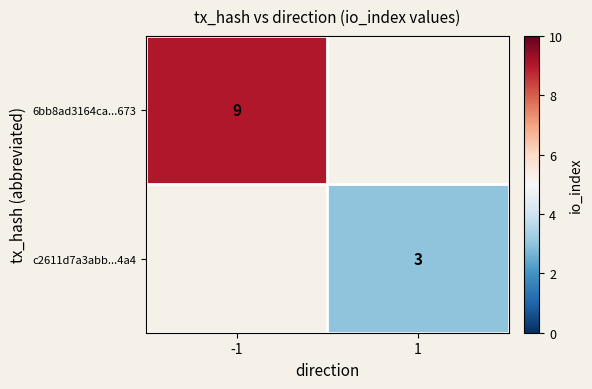

The value of 6bb8ad3164ca...673 at -1 is 9. True or false?

True